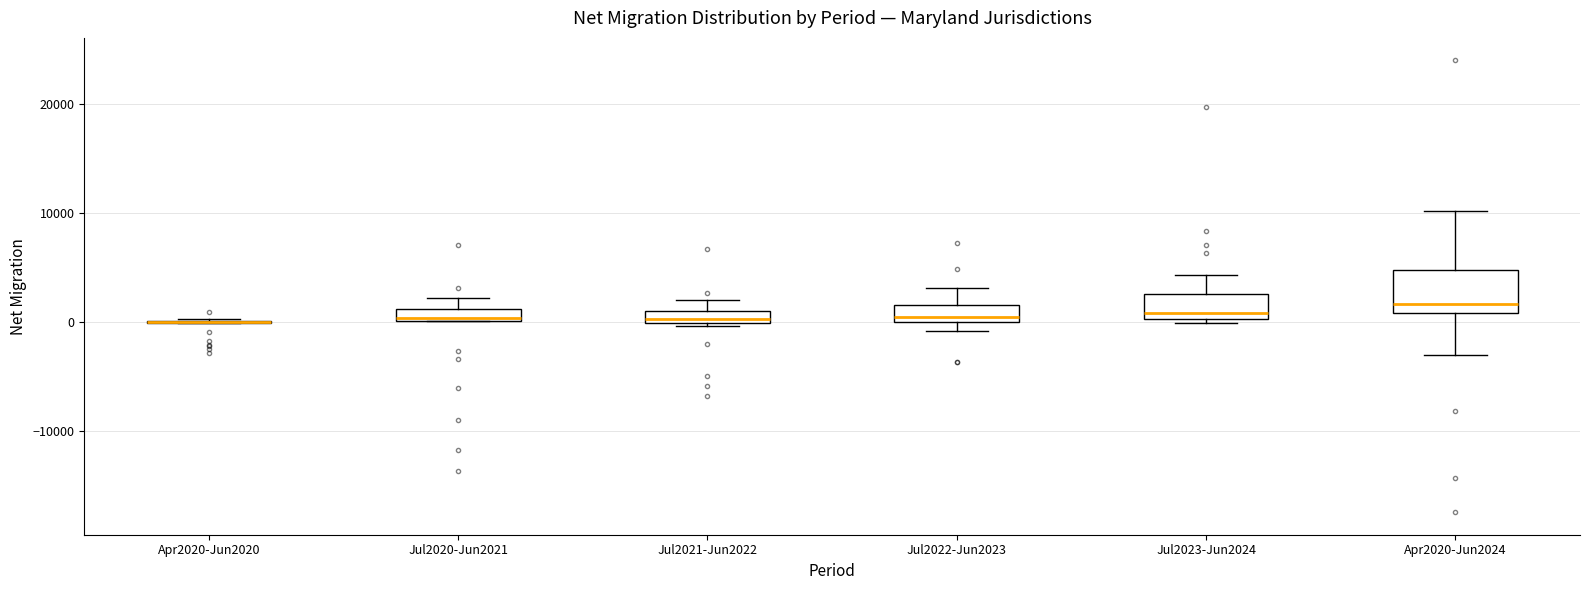

Where is the lower edge of the box for Jul2021-Jun2022 on the y-axis? The values are not printed on the chart, so give them approximately, as read against the axis.

0